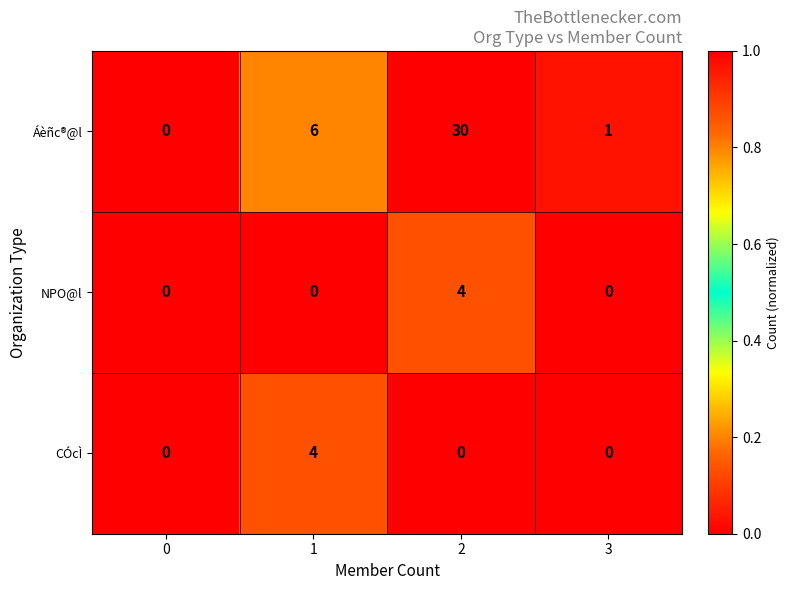

Which series has the largest total across all categories?

Áèñc®@l